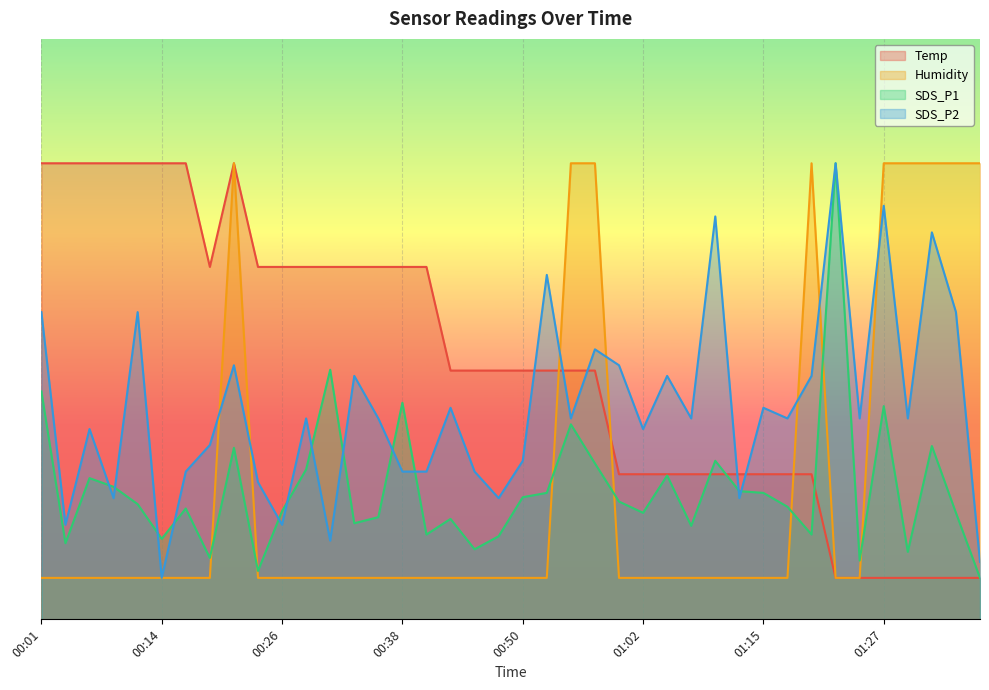

List the labels in order of SDS_P1 value, largest first.

01:22, 00:31, 00:01, 00:38, 01:27, 00:55, 01:32, 00:21, 01:10, 00:57, 00:28, 01:05, 00:06, 00:09, 01:12, 00:53, 01:15, 00:50, 01:00, 00:11, 01:17, 00:16, 00:26, 01:02, 01:34, 00:35, 00:43, 00:33, 01:07, 00:40, 01:20, 00:48, 00:14, 00:04, 00:45, 01:29, 00:18, 01:25, 00:23, 01:37